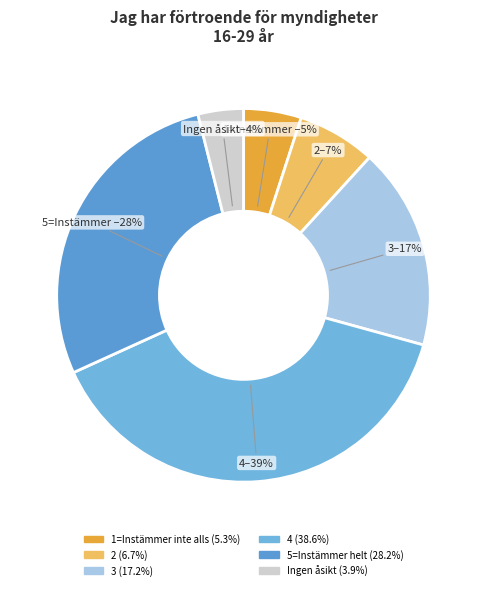

Is there a majority slice in this chart?

No